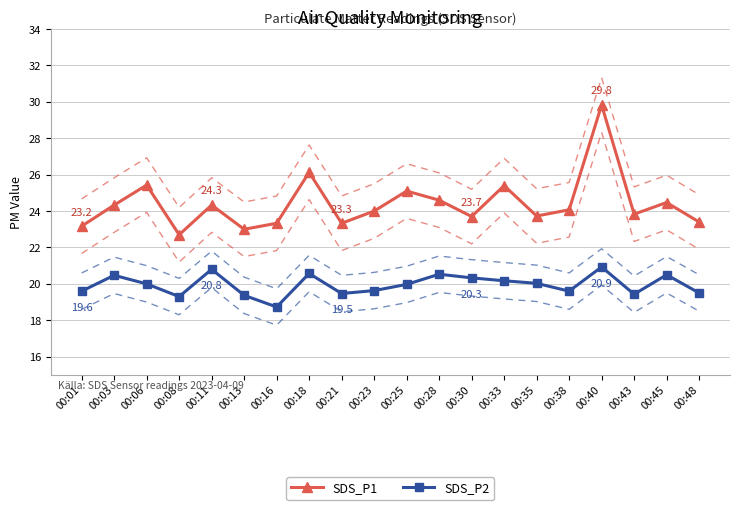

True or false: SDS_P1 and SDS_P2 intersect in this chart.

False